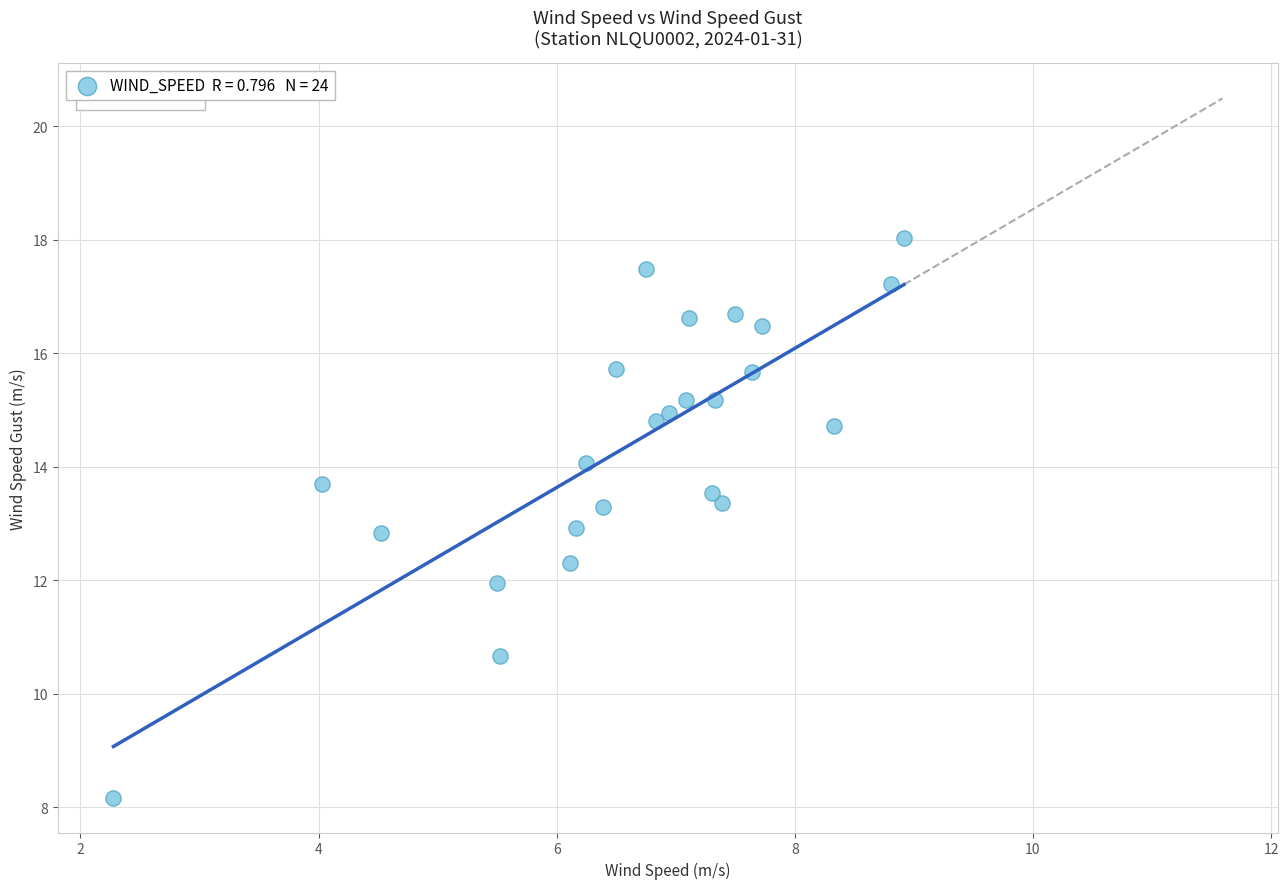

What is the range of Y values (max minus min)?

9.9